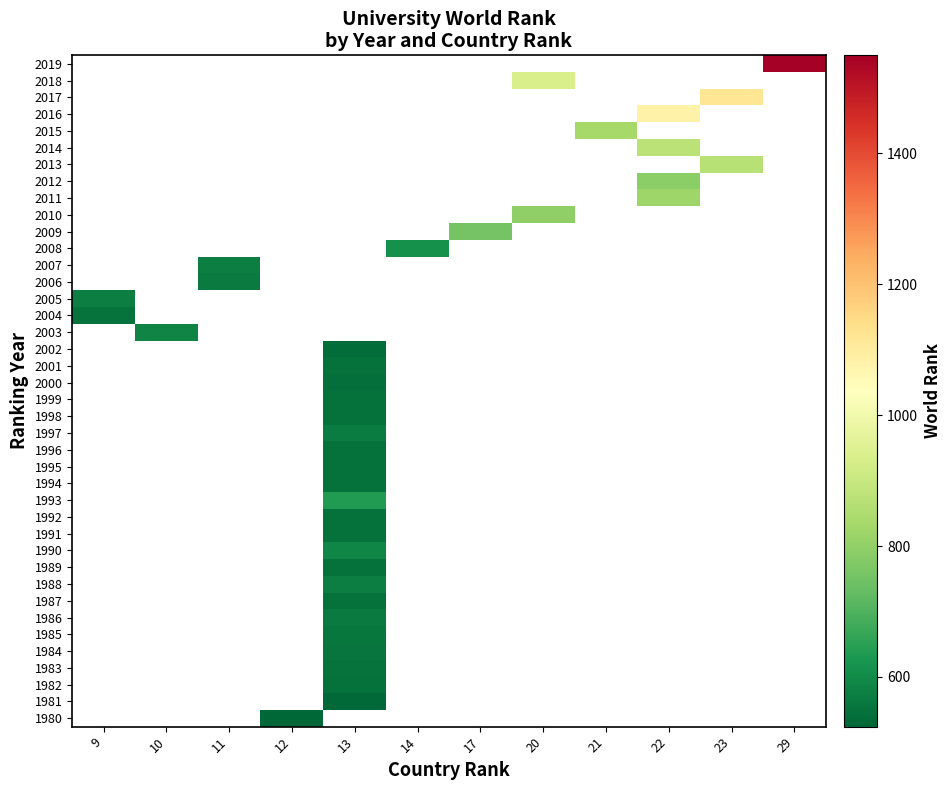

At which category does the chart reach its minimum across all series?

12